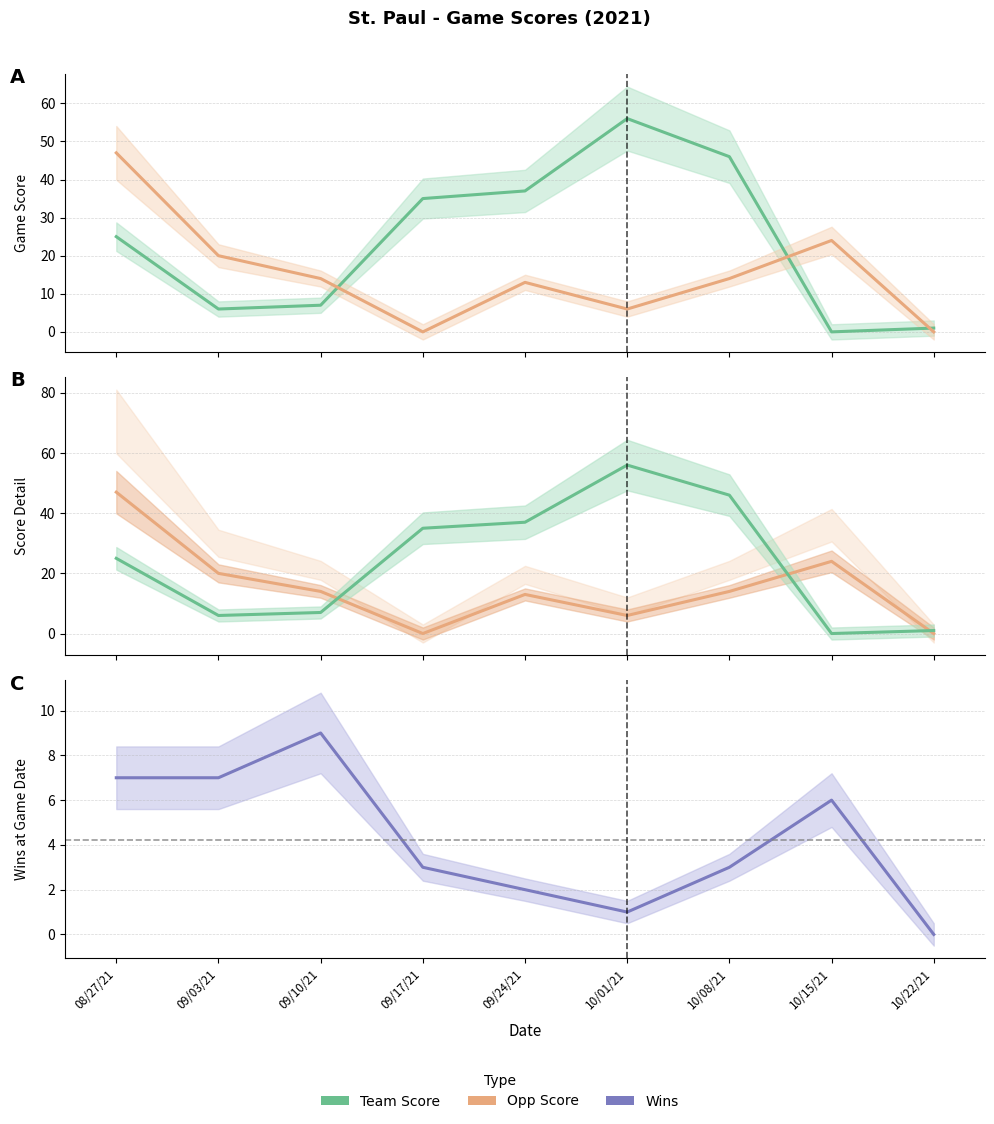

At which label does Wins first exceed 3?

08/27/21